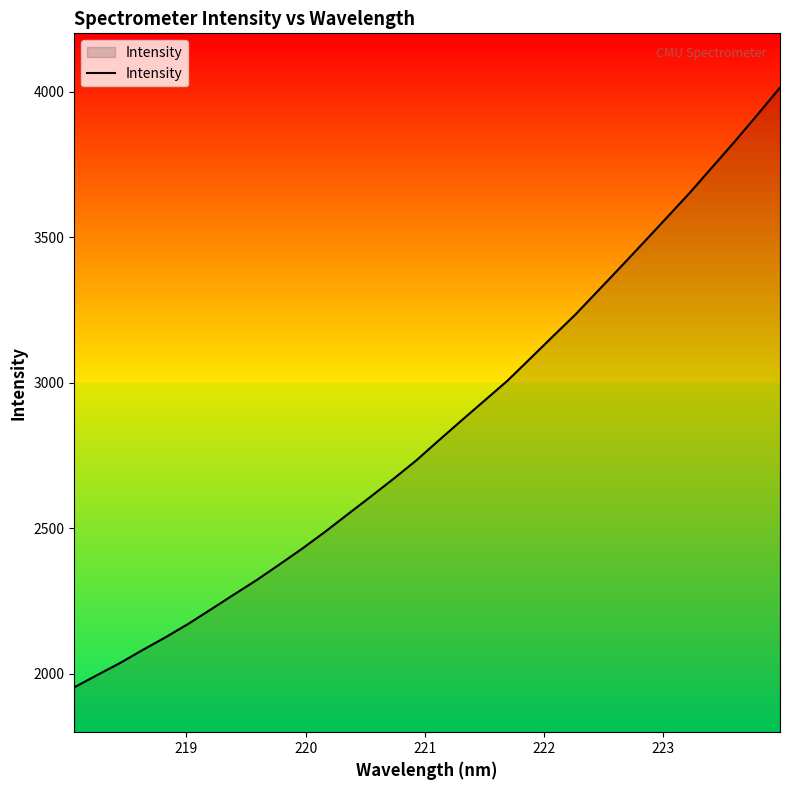

What is the smallest value displayed?

1954.3